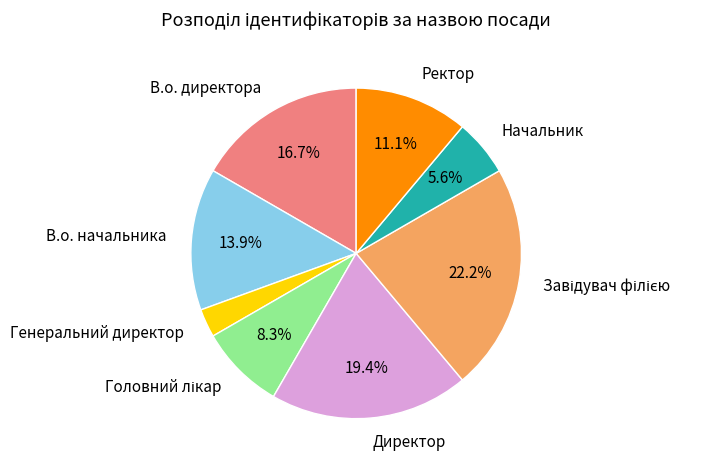

To the nearest percent, what is the difference between the largest and smallest slice percentages?

19%